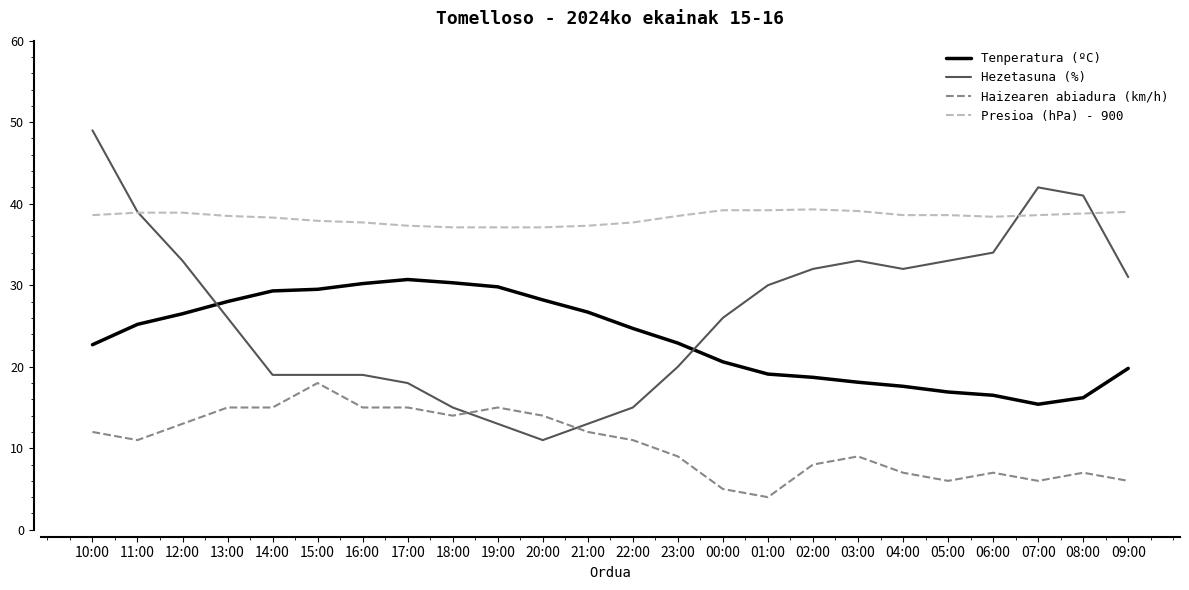

What is the total value across all series at 11:00?

114.1